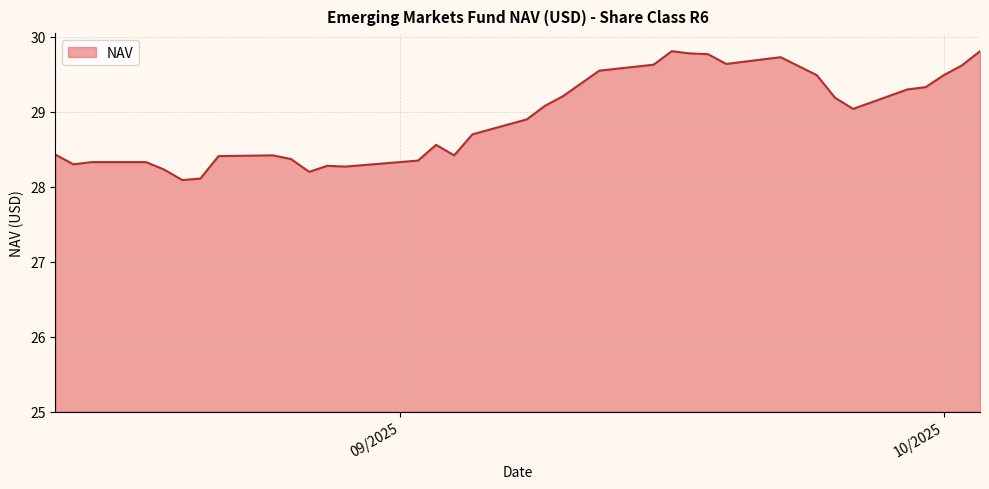

Does the chart have visible grid lines?

Yes